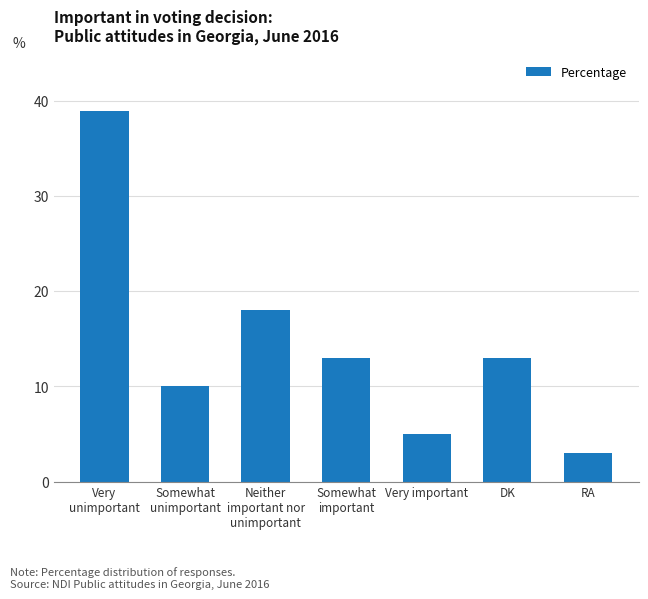

How many categories are shown in the chart?

7